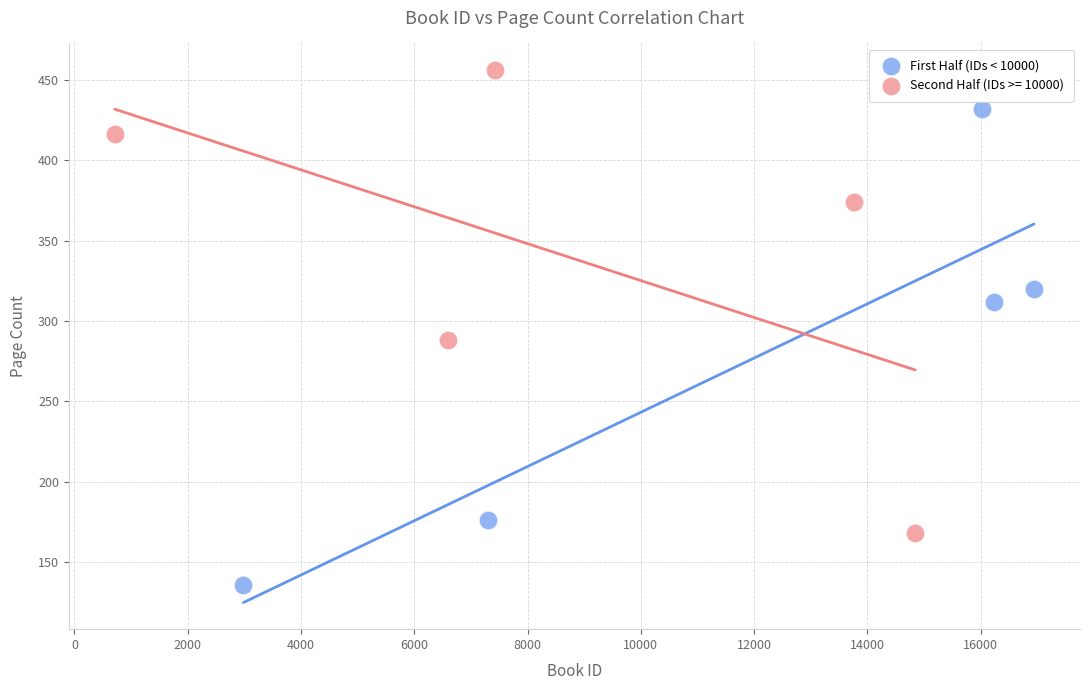

Which series reaches the minimum Y coordinate?

First Half (IDs < 10000)